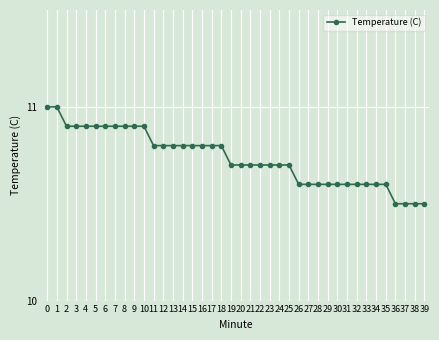

What is the value of the 7th point from the left?

10.9